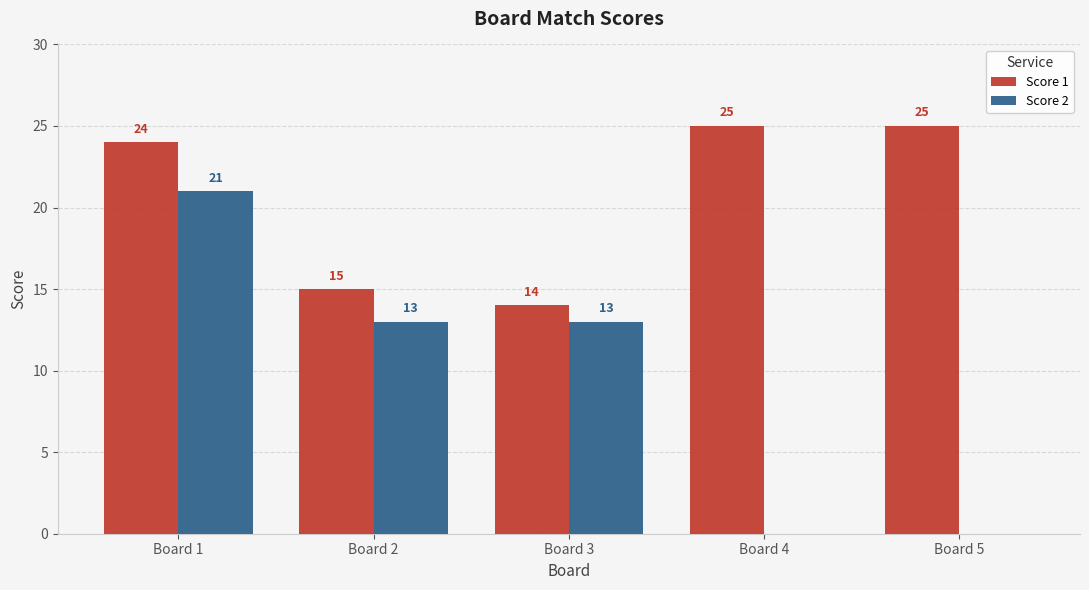

The Score 2 series shows 37 at Board 1. True or false?

False